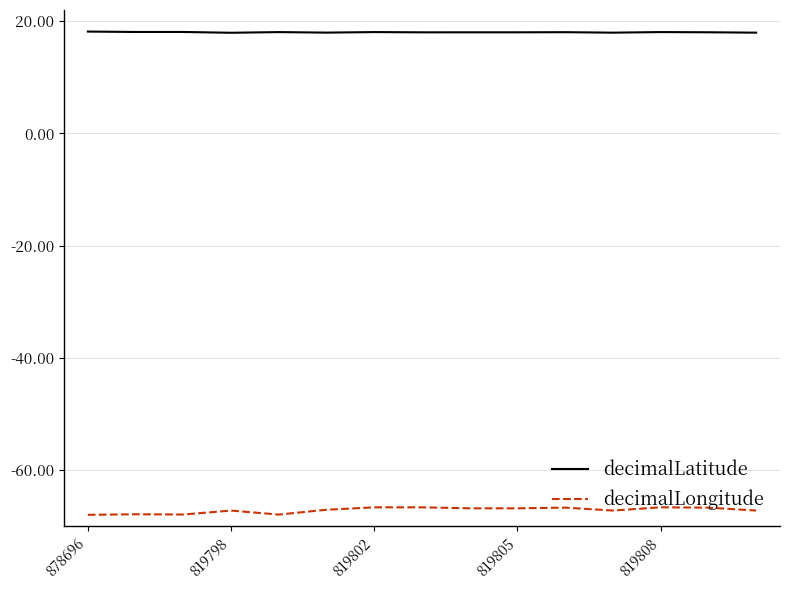

What are all the series names shown in the legend?

decimalLatitude, decimalLongitude